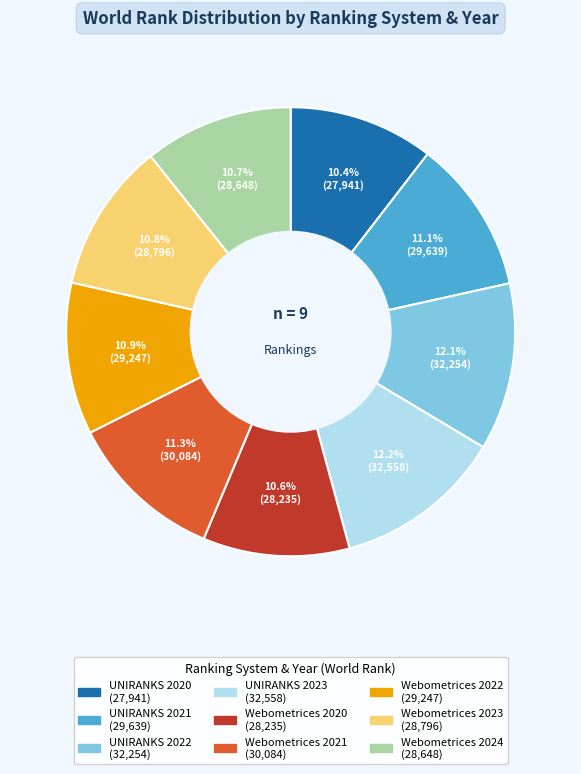

Do Webometrices 2023 and Webometrices 2020 together represent more than half of the pie?

No